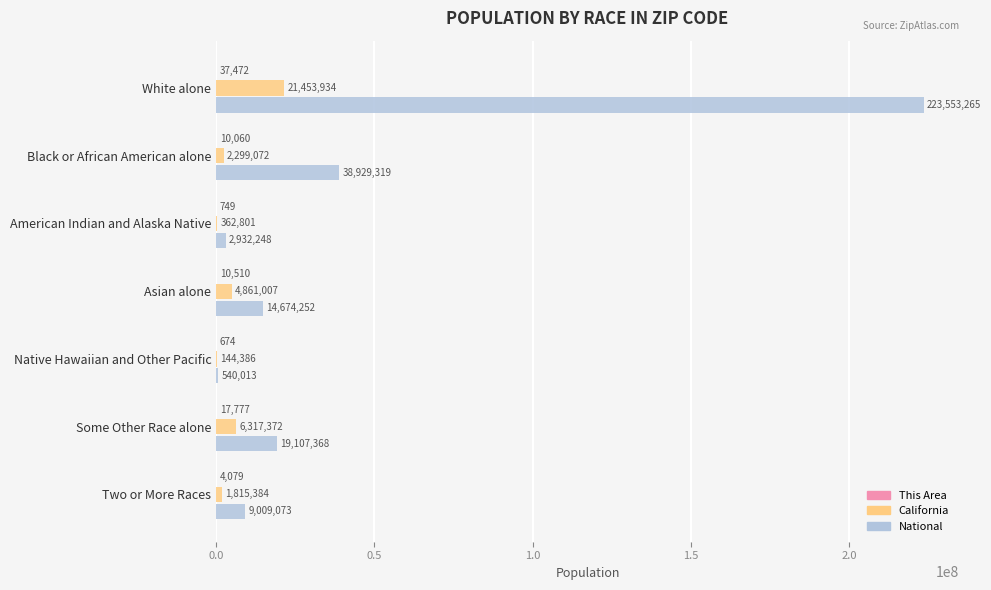

Is the value of National at Black or African American alone greater than the value of California at Two or More Races?

Yes